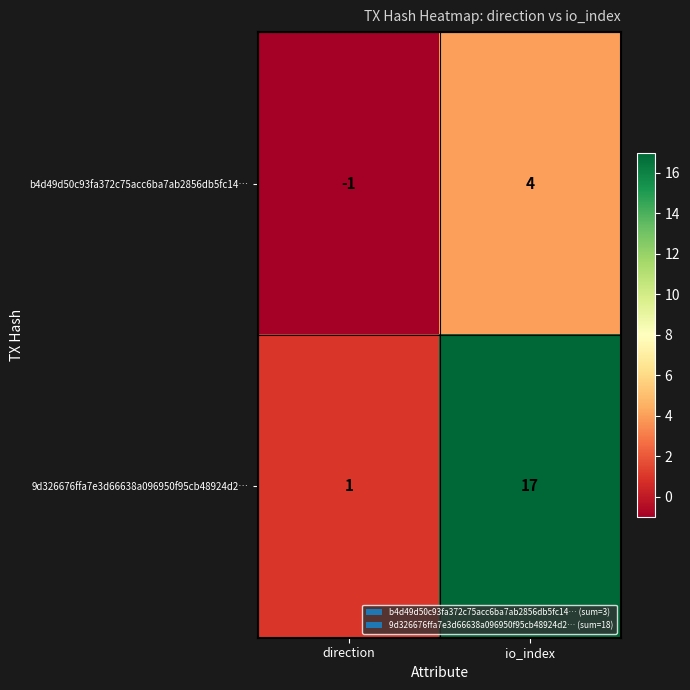

Reading left to right, transcribe all the data shown in this chart.

b4d49d50c93fa372c75acc6ba7ab2856db5fc14…: direction=-1	io_index=4
9d326676ffa7e3d66638a096950f95cb48924d2…: direction=1	io_index=17